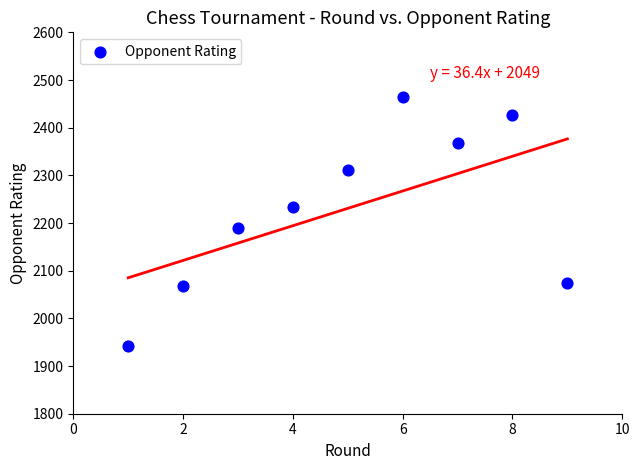

What is the range of X values (max minus min)?

8